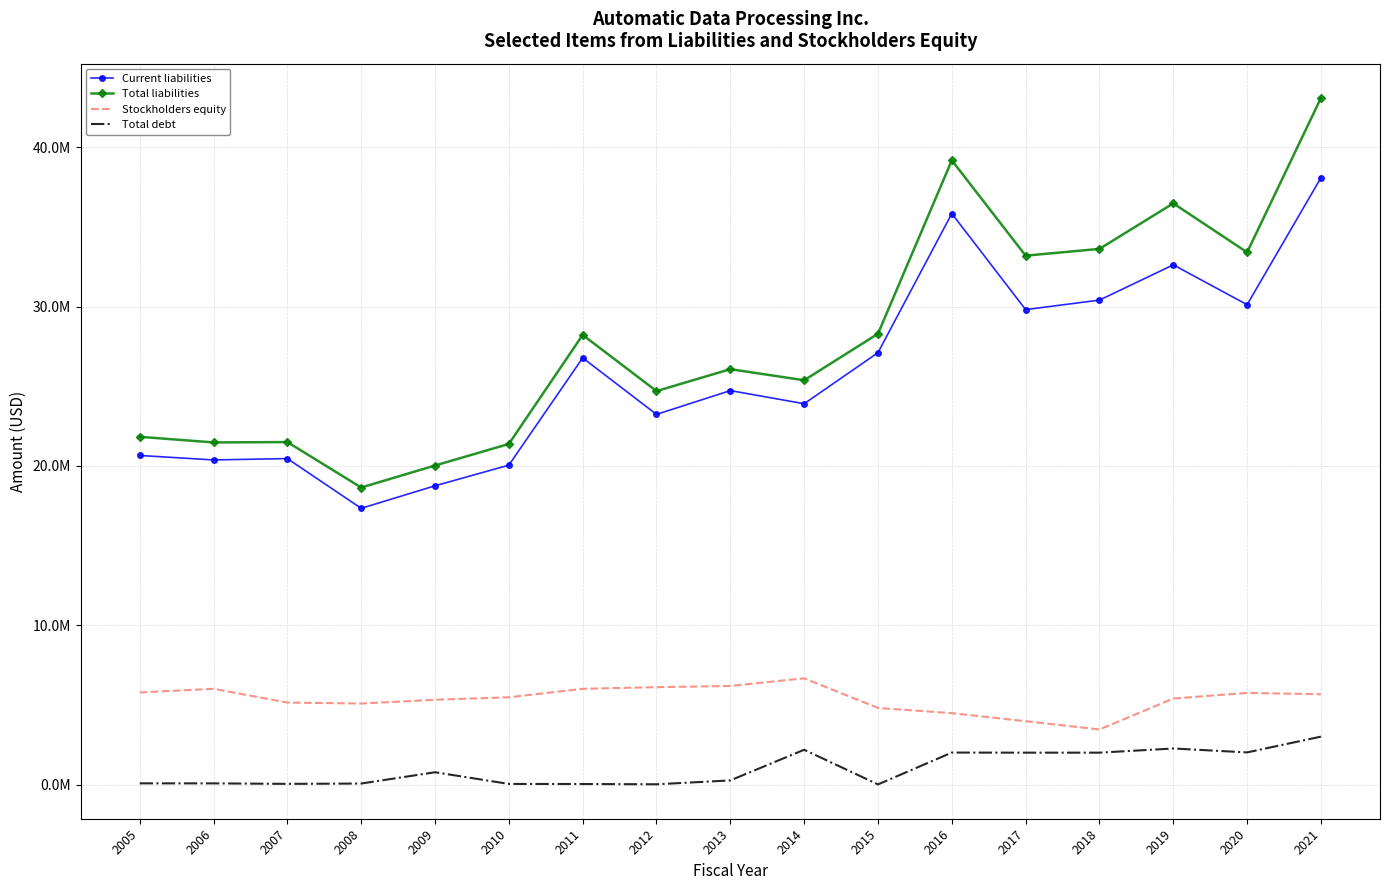

Which has a higher value, 2018 or 2008?

2018